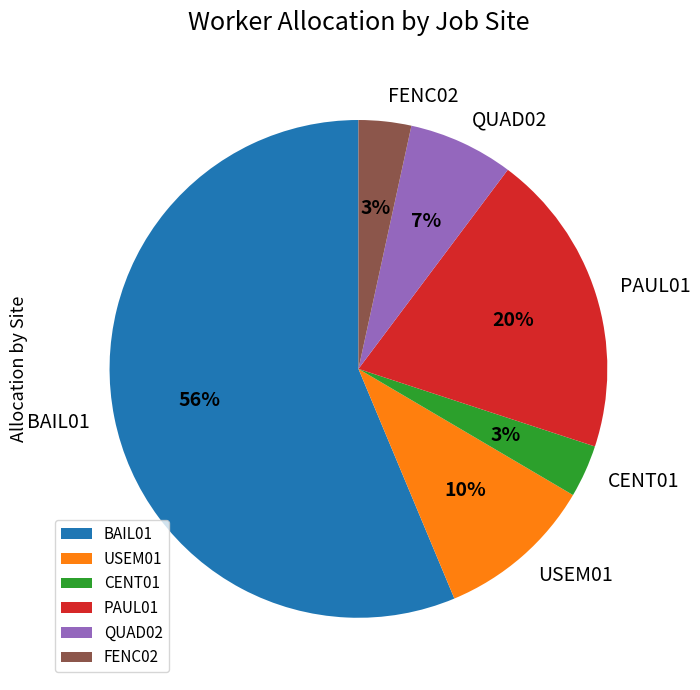

Count the number of slices in the pie.

6